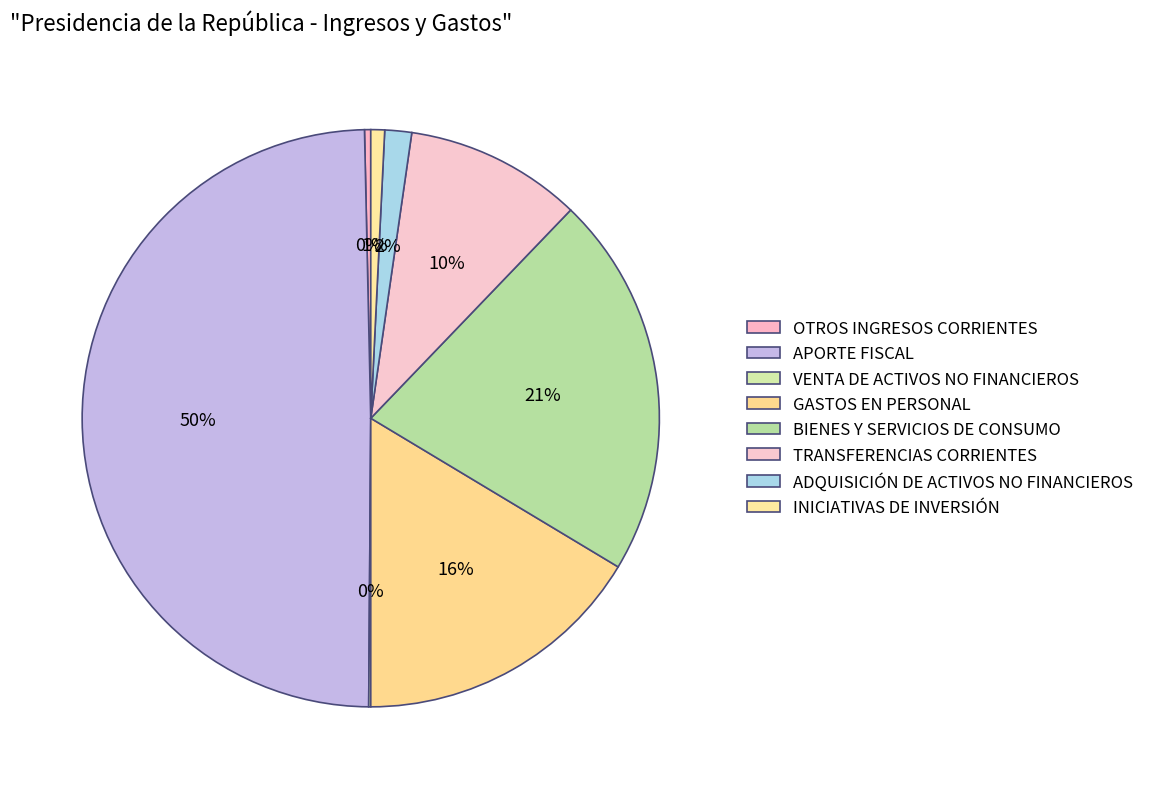

What is the largest slice in the pie chart?

APORTE FISCAL